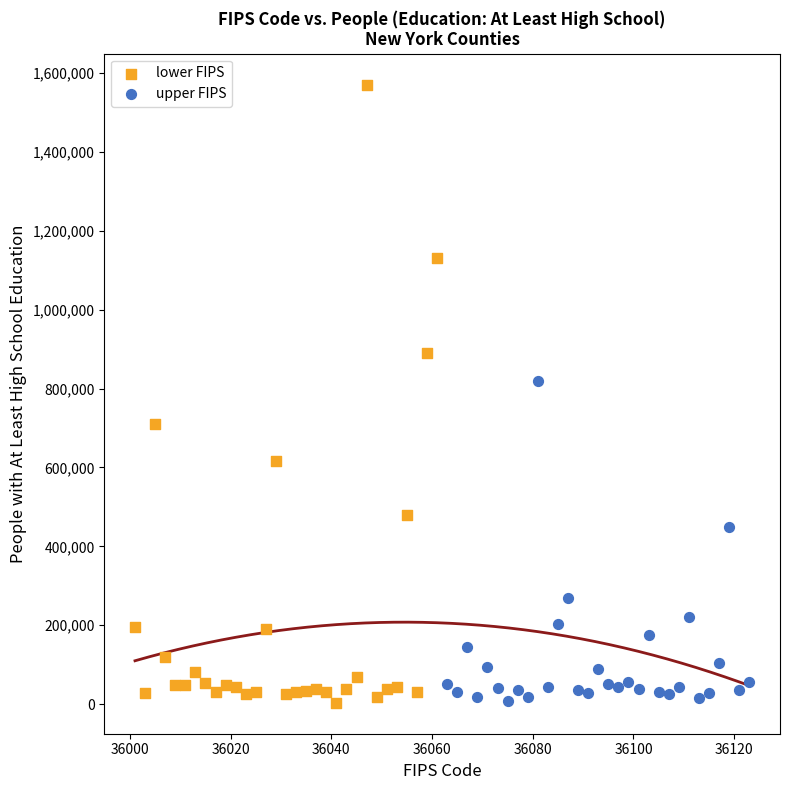

Which series reaches the maximum Y coordinate?

lower FIPS